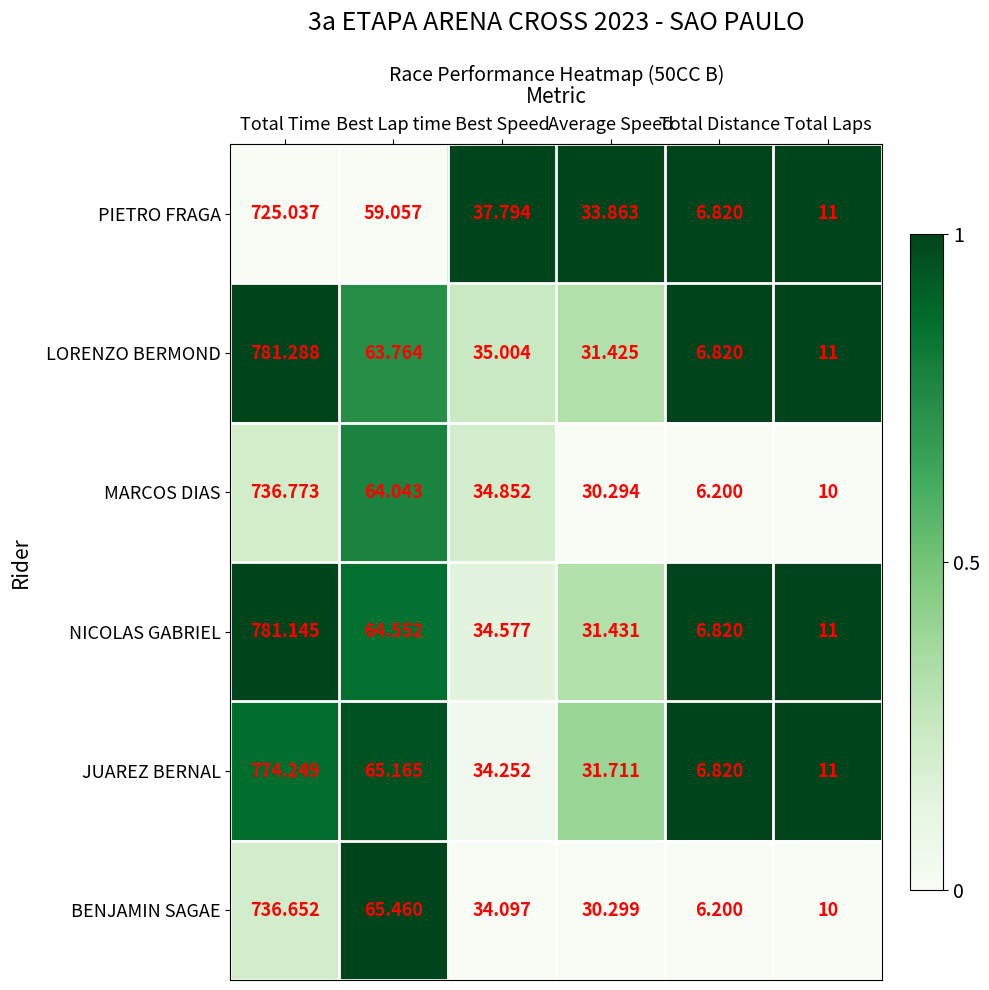

At which category does the chart reach its peak across all series?

Total Time